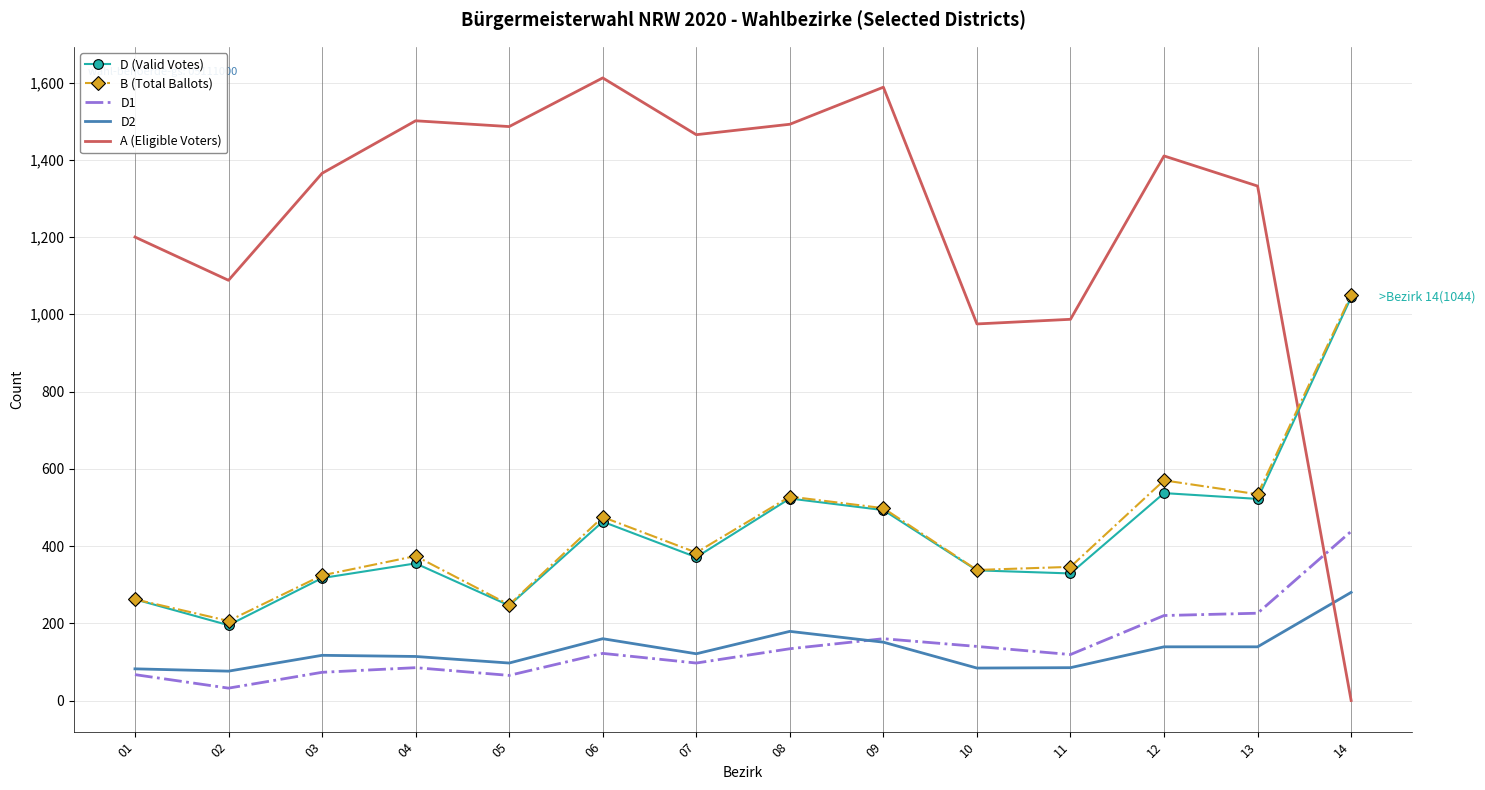

True or false: D2 and D (Valid Votes) intersect in this chart.

False